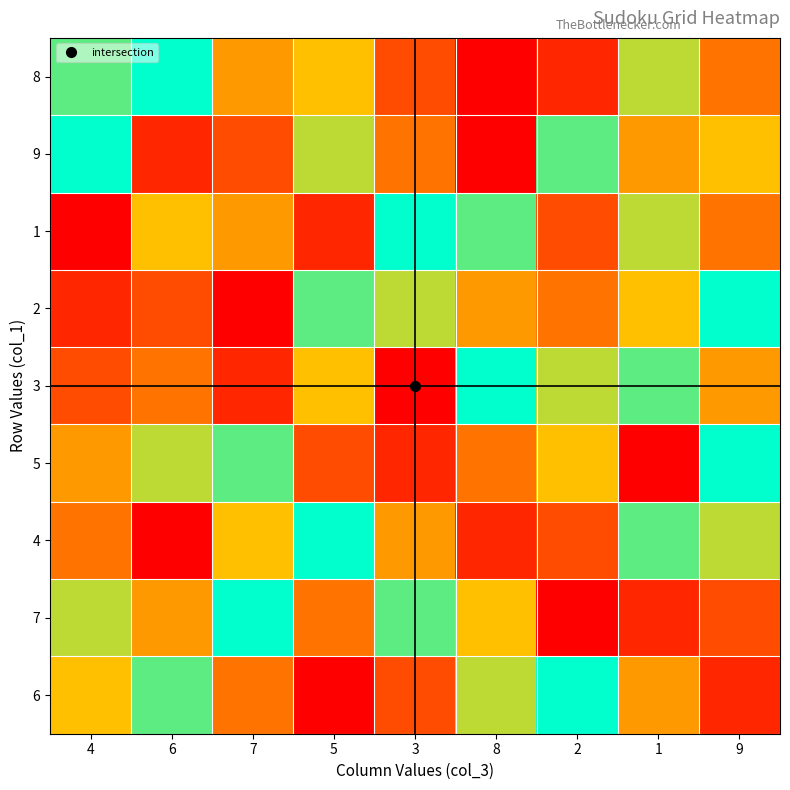

At which category does the chart reach its minimum across all series?

8